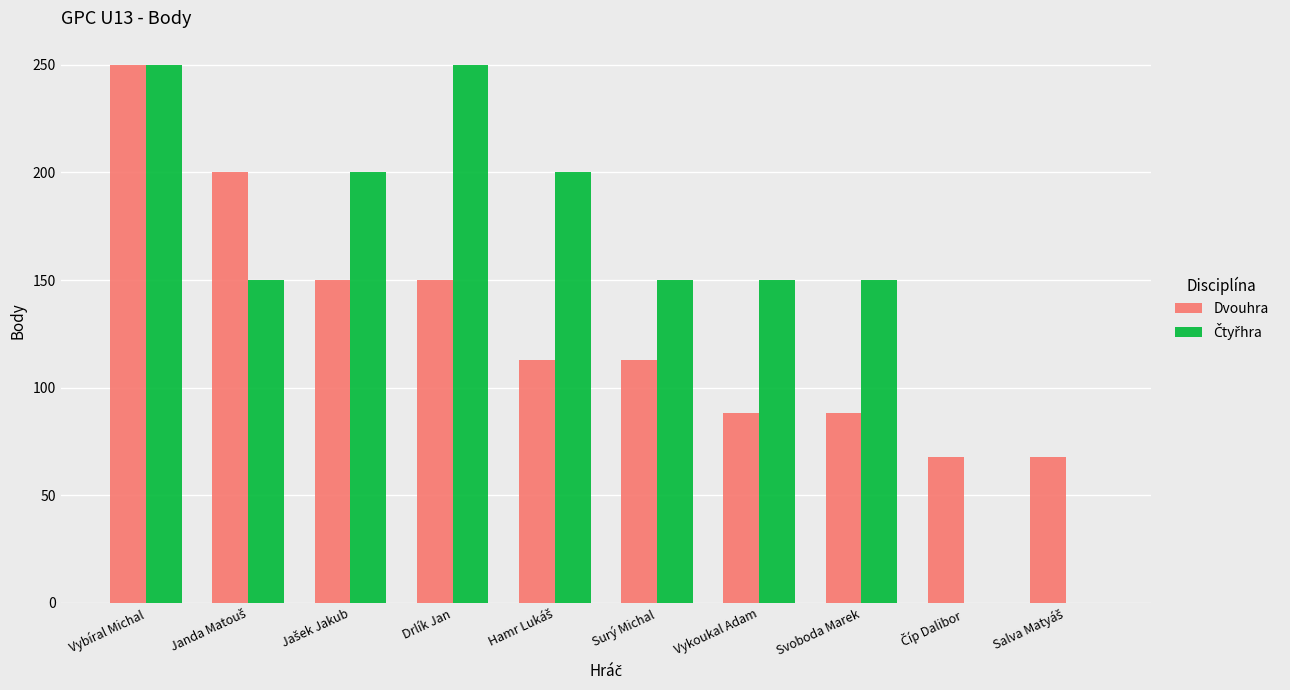

The value of Dvouhra at Svoboda Marek is 129. True or false?

False